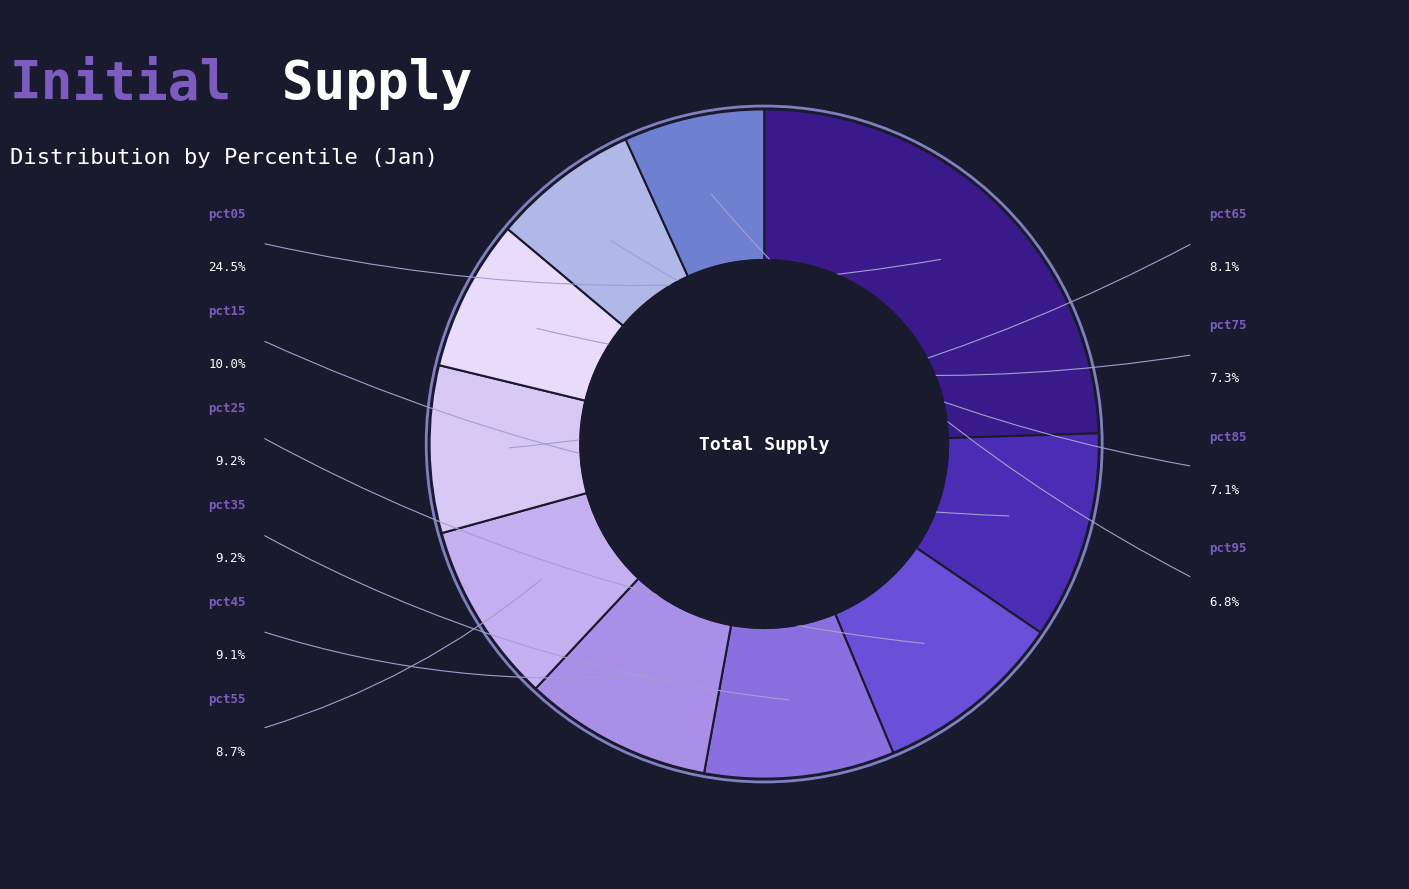

Does any single category account for the majority?

No